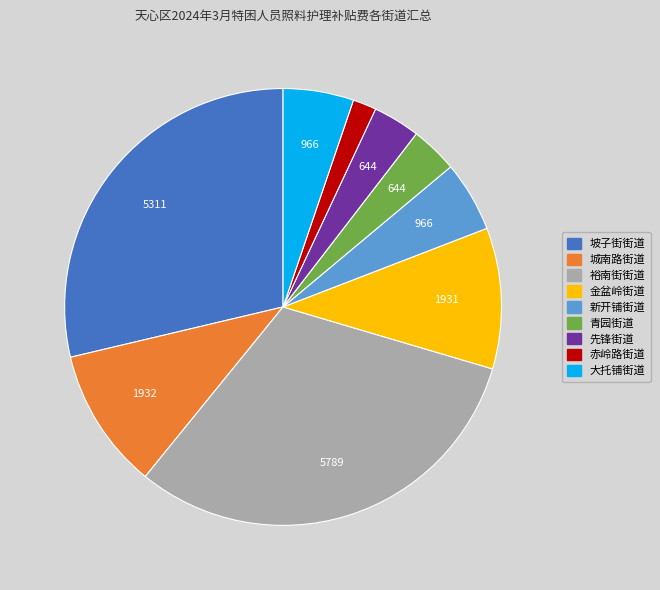

Which slice is the smallest?

赤岭路街道